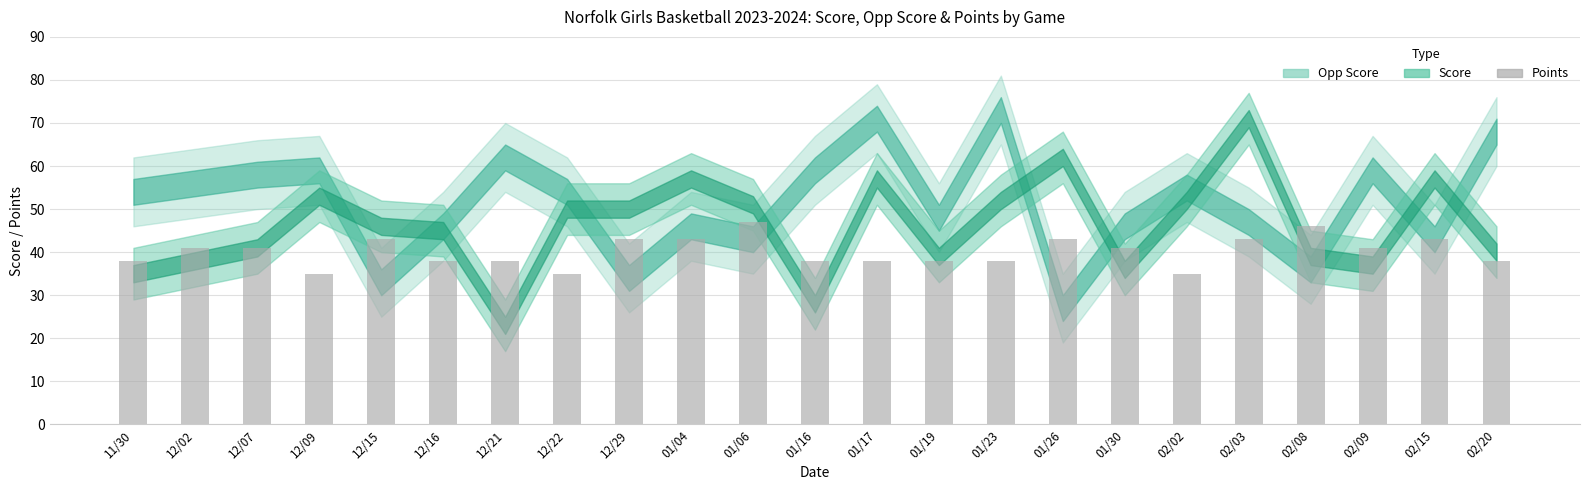

How many values are between 38 and 43?

18